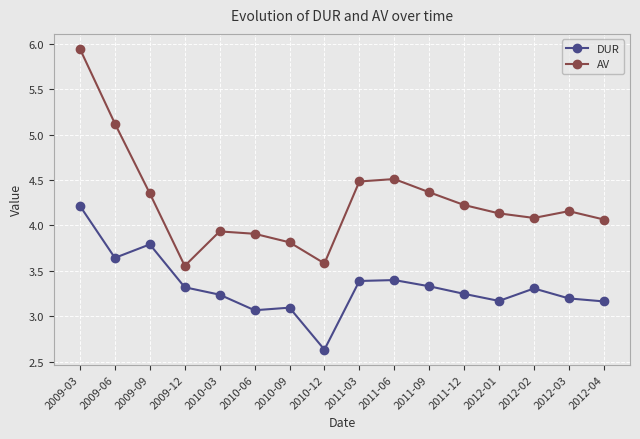

What is the difference between the second highest and second lowest values in the DUR series?

0.7